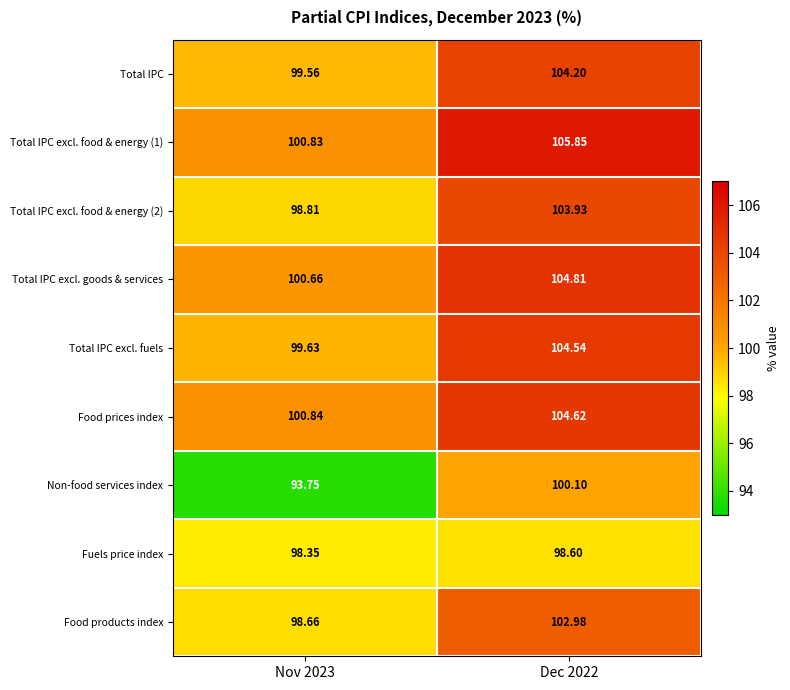

Which series changed the most between Nov 2023 and Dec 2022?

Non-food services index